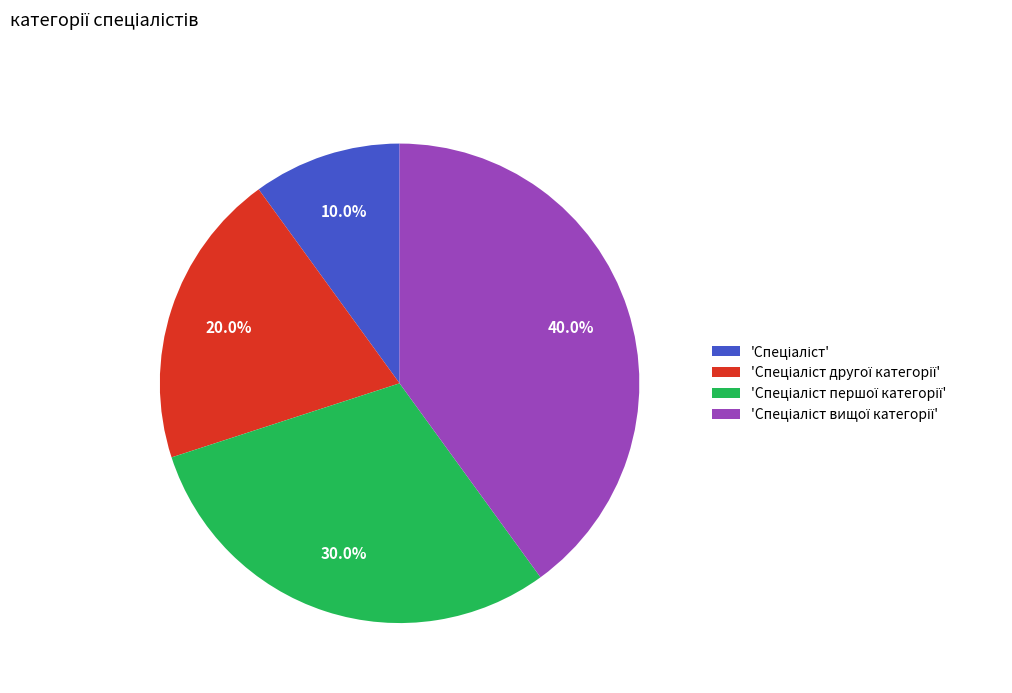

Does any single category account for the majority?

No